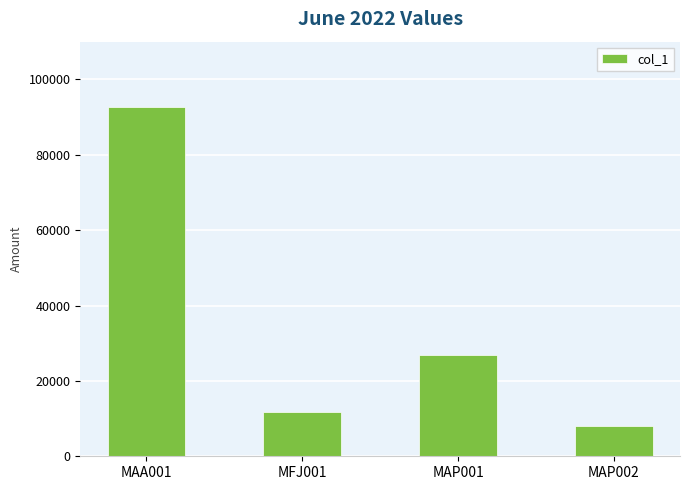

Between MAP001 and MAA001, which is larger?

MAA001